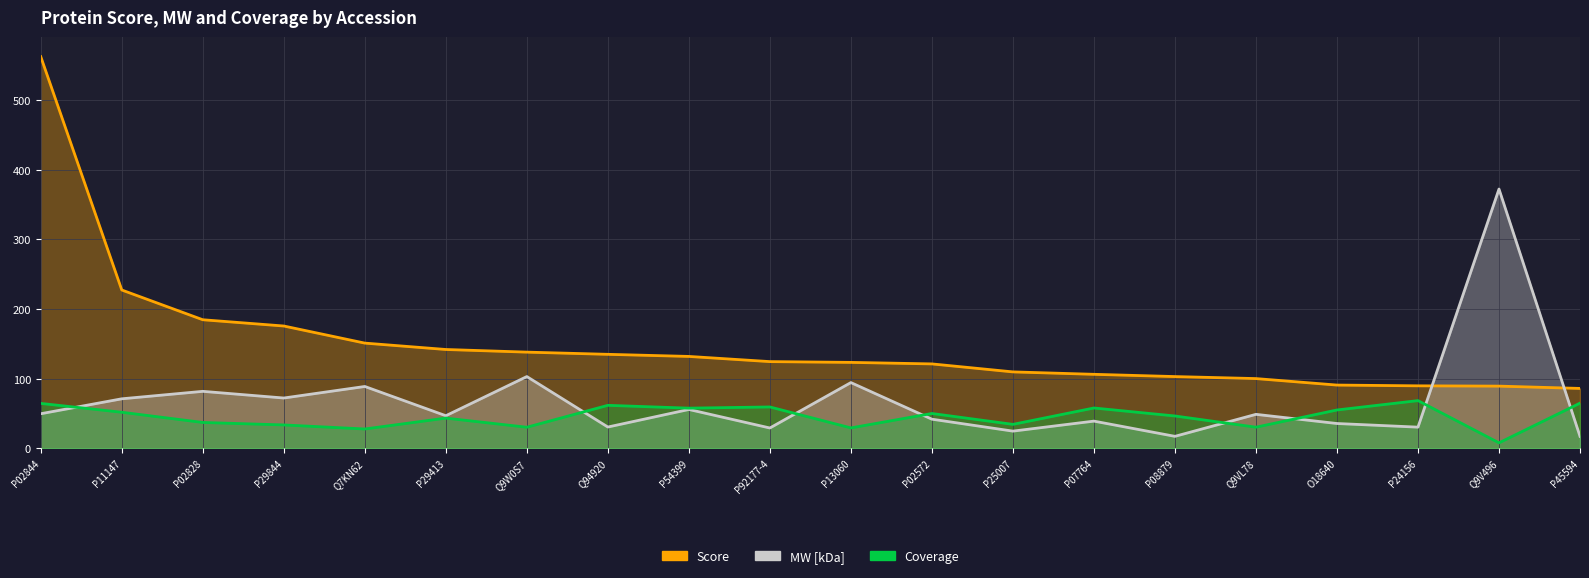

Which series has the largest total across all categories?

Score